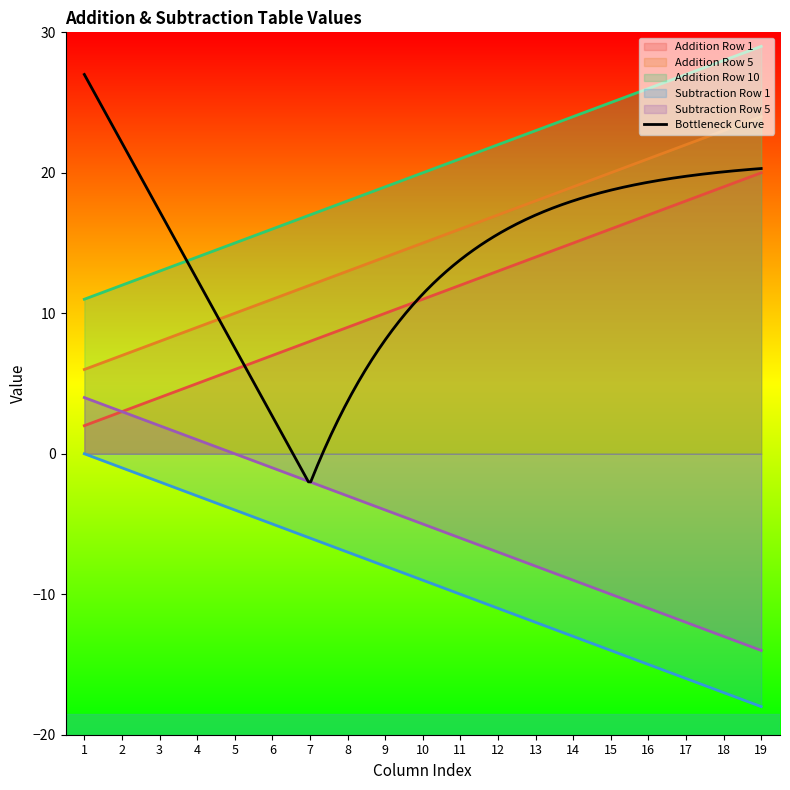

Is the value of Addition Row 10 at 19 greater than the value of Addition Row 1 at 10?

Yes